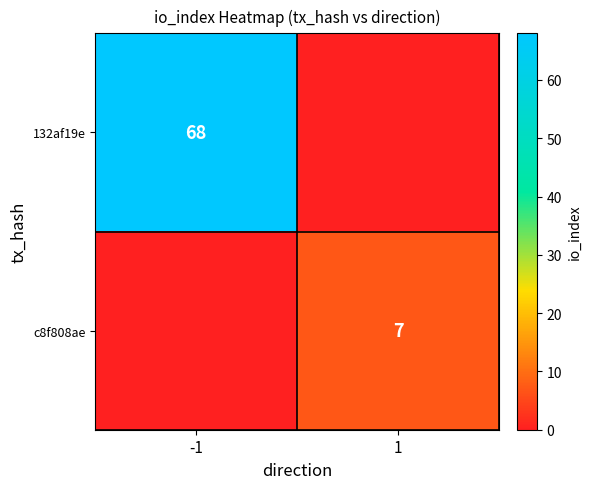

Is it true that 132af19e equals 41 at -1?

False